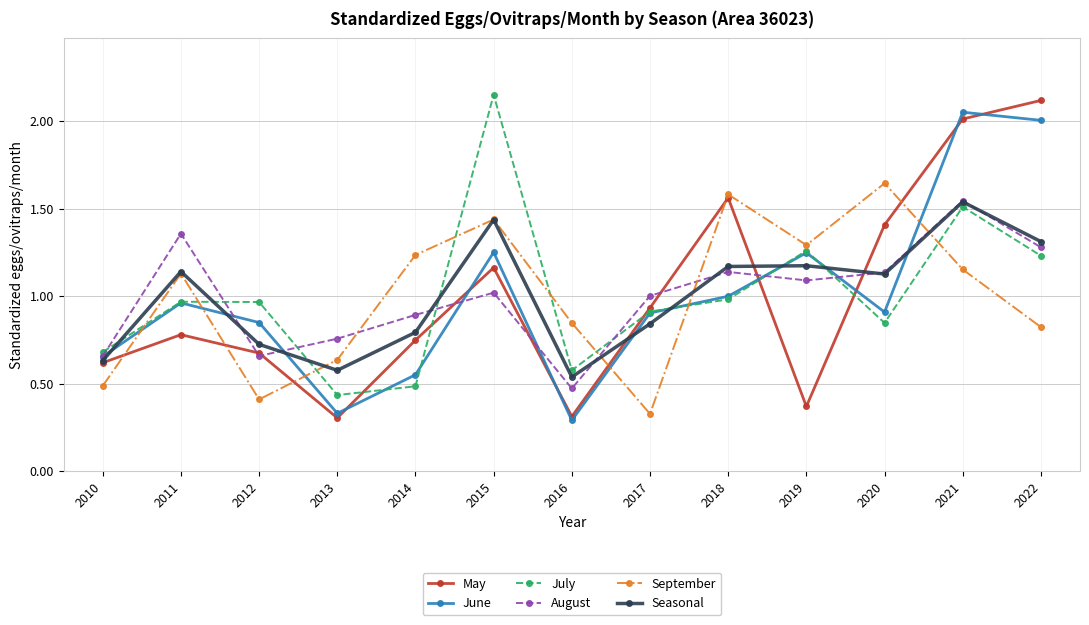

What is the difference between the maximum and minimum values in the May series?

1.8